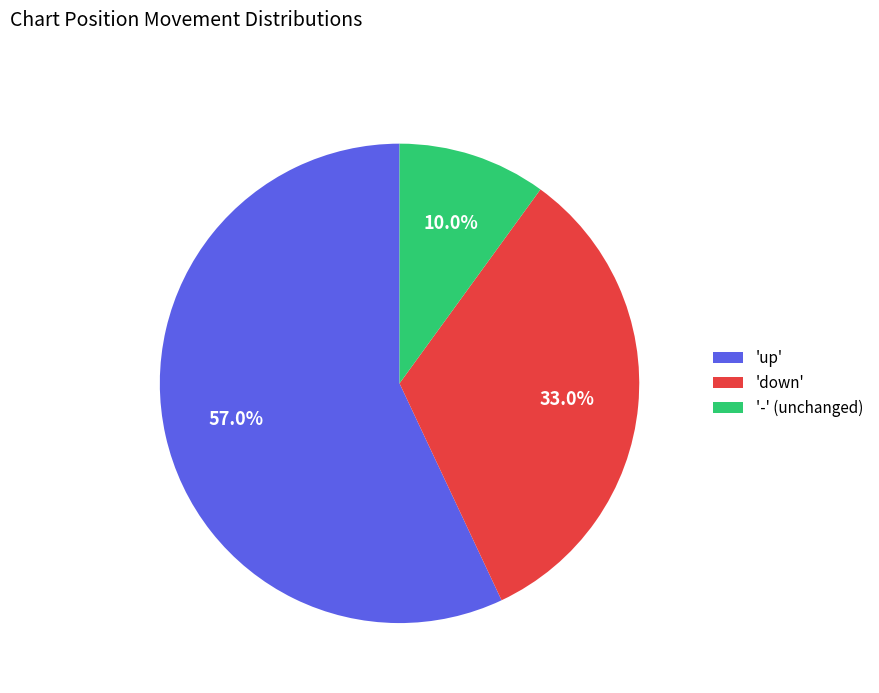

Count the number of slices in the pie.

3